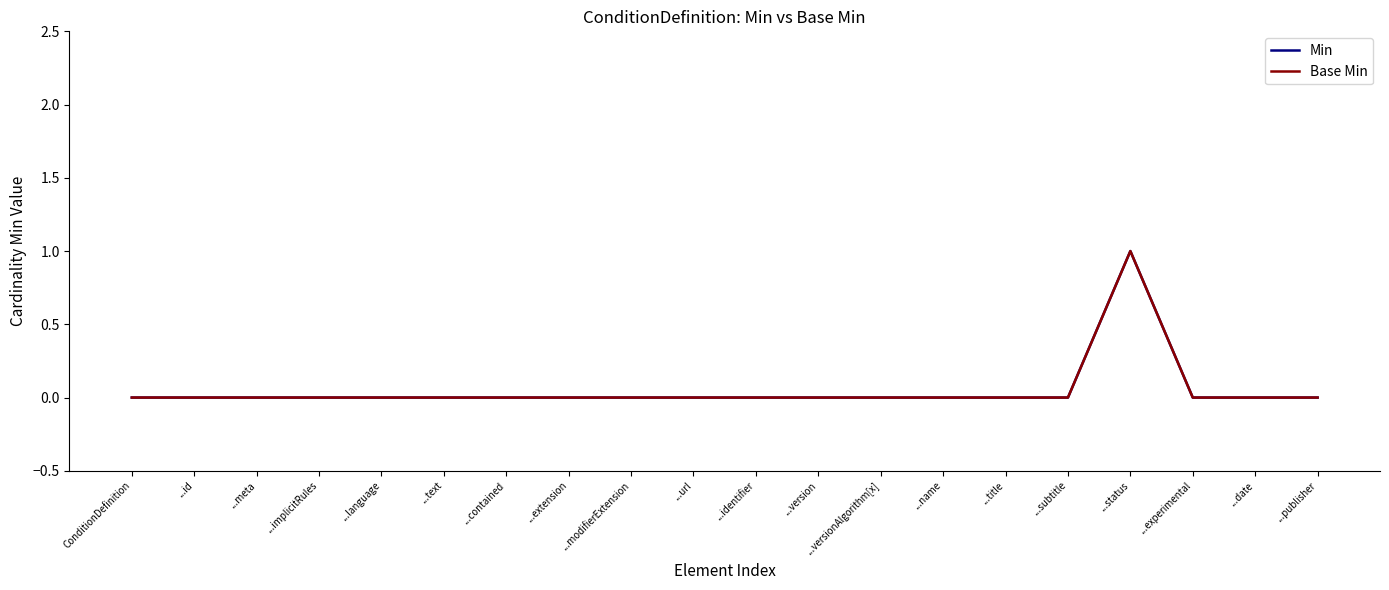

Is this an area chart (filled region under the line)?

No